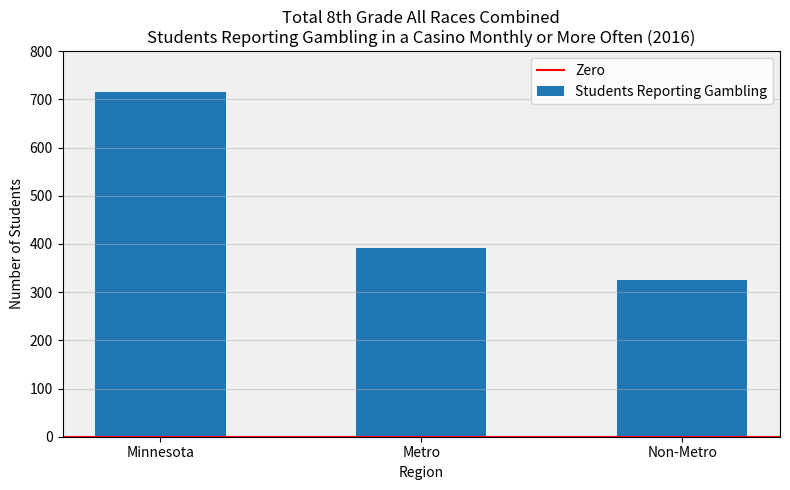

How many values are below 391?

1